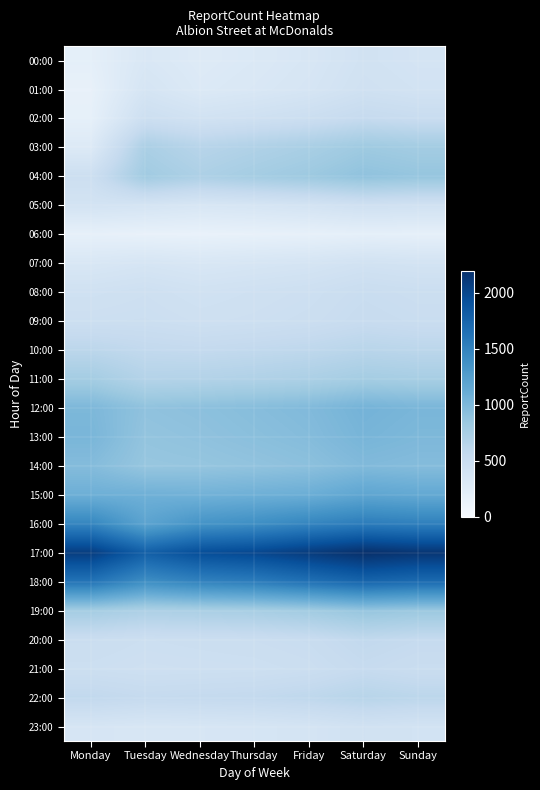

Reading right to left, what are all the values shown in this chart?

00:00: Sunday=390	Saturday=420	Friday=350	Thursday=310	Wednesday=280	Tuesday=333	Monday=203
01:00: Sunday=410	Saturday=440	Friday=370	Thursday=330	Wednesday=300	Tuesday=376	Monday=170
02:00: Sunday=520	Saturday=550	Friday=490	Thursday=450	Wednesday=420	Tuesday=477	Monday=190
03:00: Sunday=790	Saturday=820	Friday=750	Thursday=700	Wednesday=650	Tuesday=738	Monday=293
04:00: Sunday=870	Saturday=900	Friday=830	Thursday=780	Wednesday=720	Tuesday=803	Monday=476
05:00: Sunday=430	Saturday=450	Friday=400	Thursday=370	Wednesday=350	Tuesday=383	Monday=402
06:00: Sunday=190	Saturday=200	Friday=180	Thursday=170	Wednesday=160	Tuesday=167	Monday=182
07:00: Sunday=400	Saturday=420	Friday=380	Thursday=360	Wednesday=340	Tuesday=369	Monday=336
08:00: Sunday=490	Saturday=510	Friday=470	Thursday=450	Wednesday=430	Tuesday=462	Monday=440
09:00: Sunday=510	Saturday=530	Friday=490	Thursday=470	Wednesday=460	Tuesday=484	Monday=477
10:00: Sunday=620	Saturday=640	Friday=600	Thursday=580	Wednesday=560	Tuesday=574	Monday=619
11:00: Sunday=760	Saturday=780	Friday=730	Thursday=700	Wednesday=680	Tuesday=672	Monday=781
12:00: Sunday=1020	Saturday=1050	Friday=980	Thursday=950	Wednesday=920	Tuesday=900	Monday=1002
13:00: Sunday=1000	Saturday=1030	Friday=960	Thursday=930	Wednesday=900	Tuesday=881	Monday=1021
14:00: Sunday=960	Saturday=980	Friday=920	Thursday=890	Wednesday=870	Tuesday=862	Monday=961
15:00: Sunday=1150	Saturday=1180	Friday=1100	Thursday=1080	Wednesday=1060	Tuesday=1075	Monday=1085
16:00: Sunday=1520	Saturday=1550	Friday=1480	Thursday=1400	Wednesday=1350	Tuesday=1200	Monday=1473
17:00: Sunday=2150	Saturday=2200	Friday=2100	Thursday=2000	Wednesday=1950	Tuesday=1800	Monday=2084
18:00: Sunday=1700	Saturday=1750	Friday=1650	Thursday=1550	Wednesday=1500	Tuesday=1400	Monday=1623
19:00: Sunday=840	Saturday=870	Friday=800	Thursday=760	Wednesday=740	Tuesday=720	Monday=780
20:00: Sunday=550	Saturday=580	Friday=520	Thursday=500	Wednesday=490	Tuesday=480	Monday=502
21:00: Sunday=510	Saturday=540	Friday=490	Thursday=470	Wednesday=465	Tuesday=460	Monday=475
22:00: Sunday=620	Saturday=650	Friday=600	Thursday=570	Wednesday=560	Tuesday=550	Monday=581
23:00: Sunday=410	Saturday=430	Friday=390	Thursday=370	Wednesday=360	Tuesday=350	Monday=369